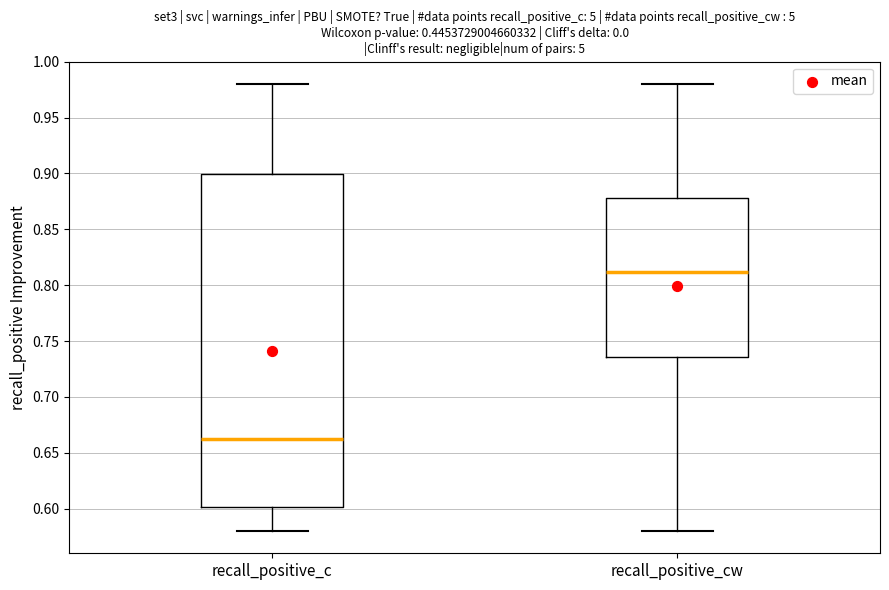

Which box has the highest median line?

recall_positive_cw